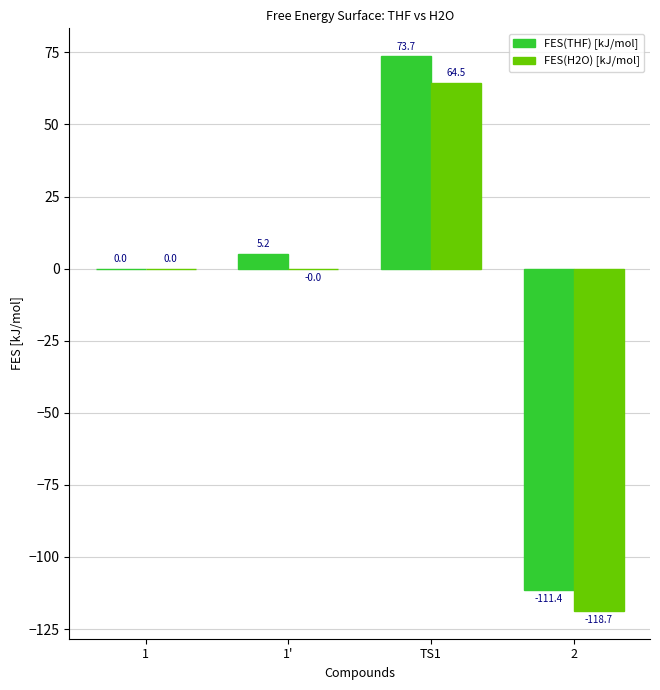

Which series changed the most between 1 and 1'?

FES(THF) [kJ/mol]